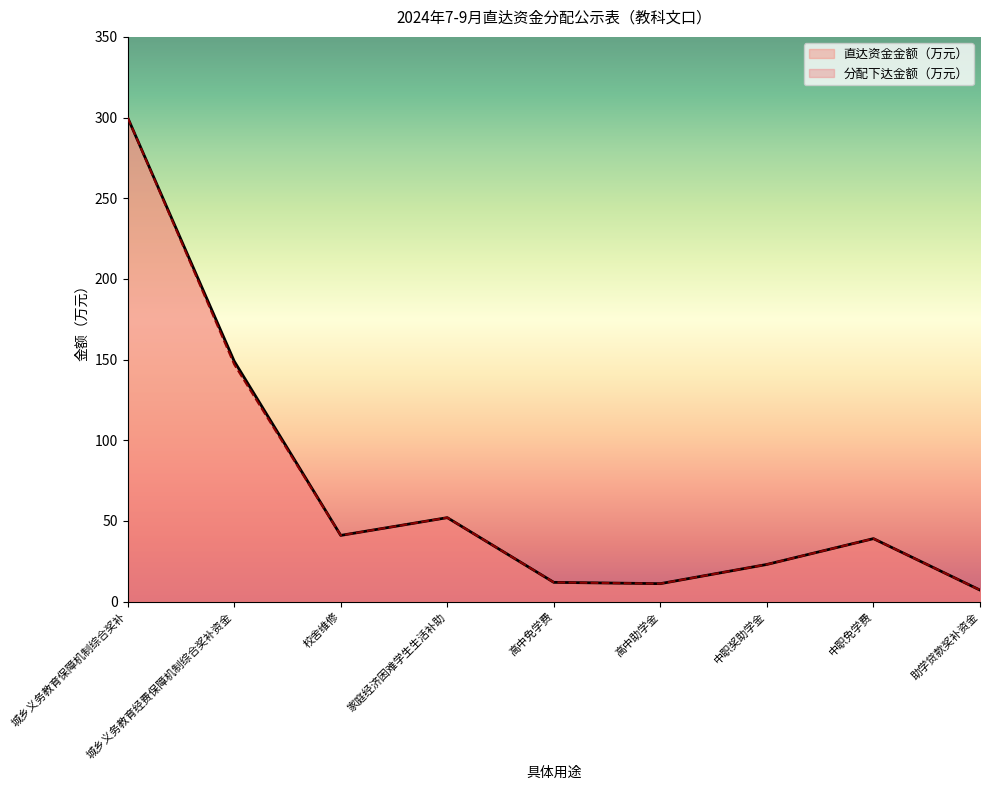

What is the label of the 4th point from the left?

家庭经济困难学生生活补助